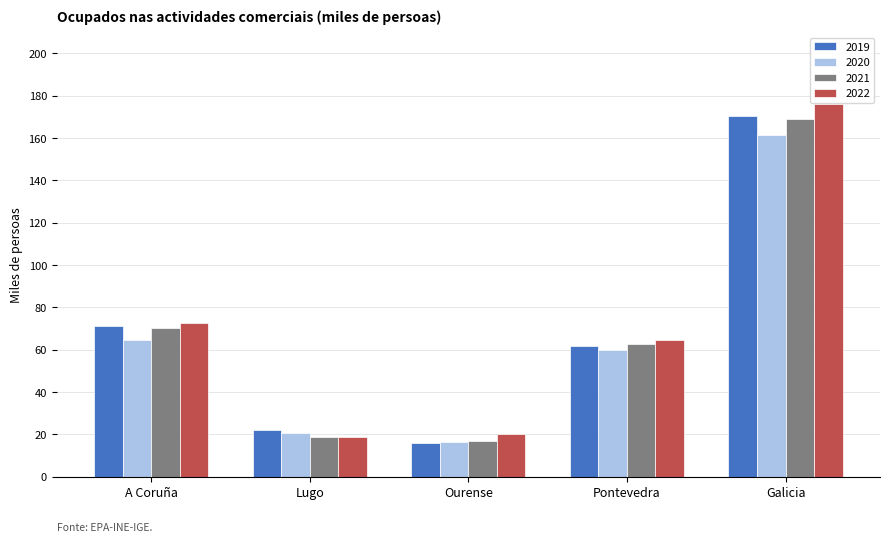

Does the chart contain any negative values?

No